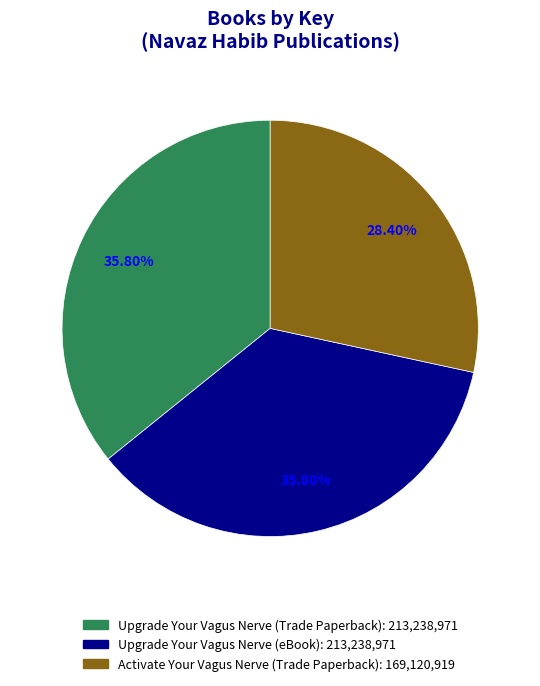

What is the total percentage of Upgrade Your Vagus Nerve (eBook) and Upgrade Your Vagus Nerve (Trade Paperback)?

71.6%